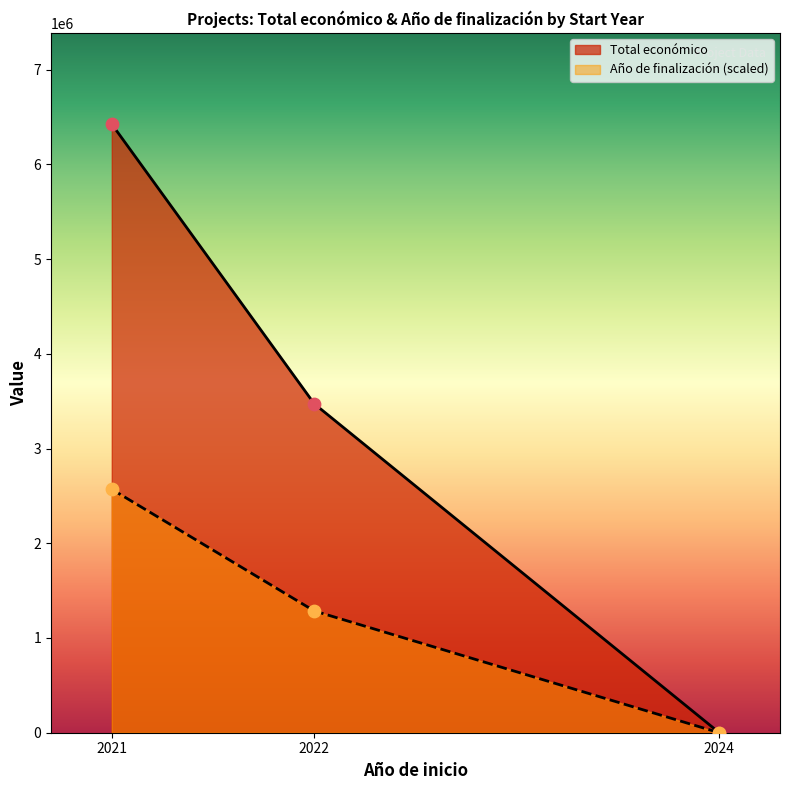

Is the value of Año de finalización at 2021 greater than the value of Total económico at 2021?

No